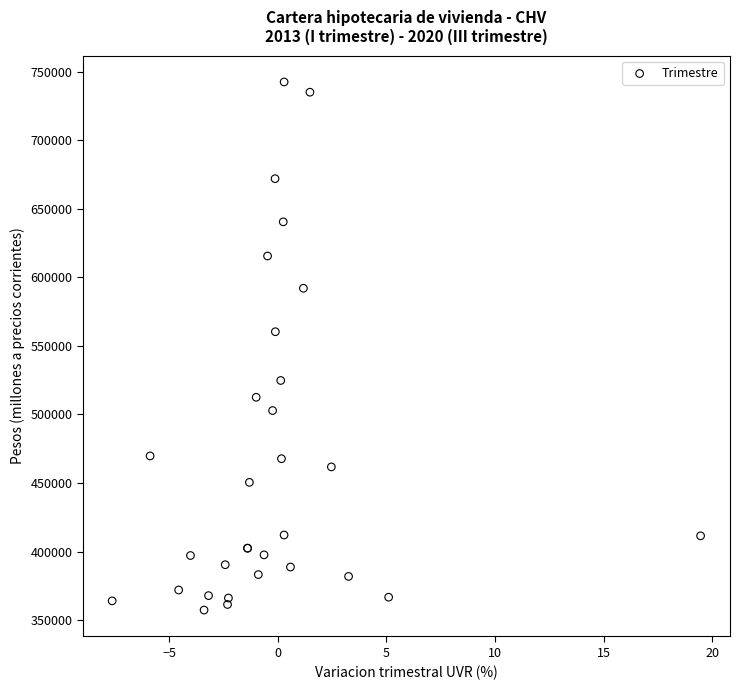

What Y value in the scatter plot is closest to 549851?

560276.0